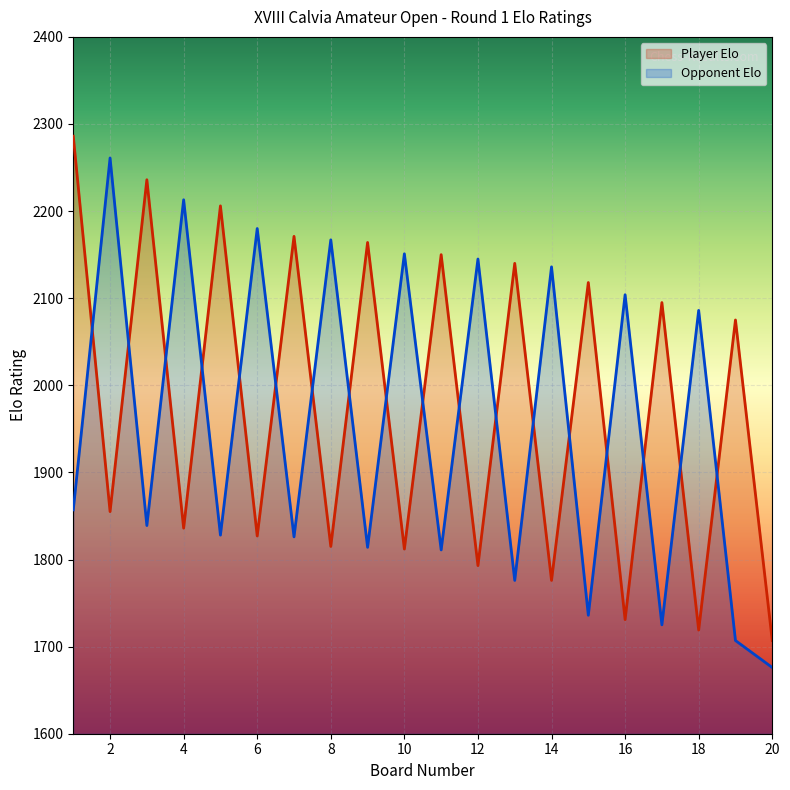

Where is Player Elo nearest to the value 1996?

19